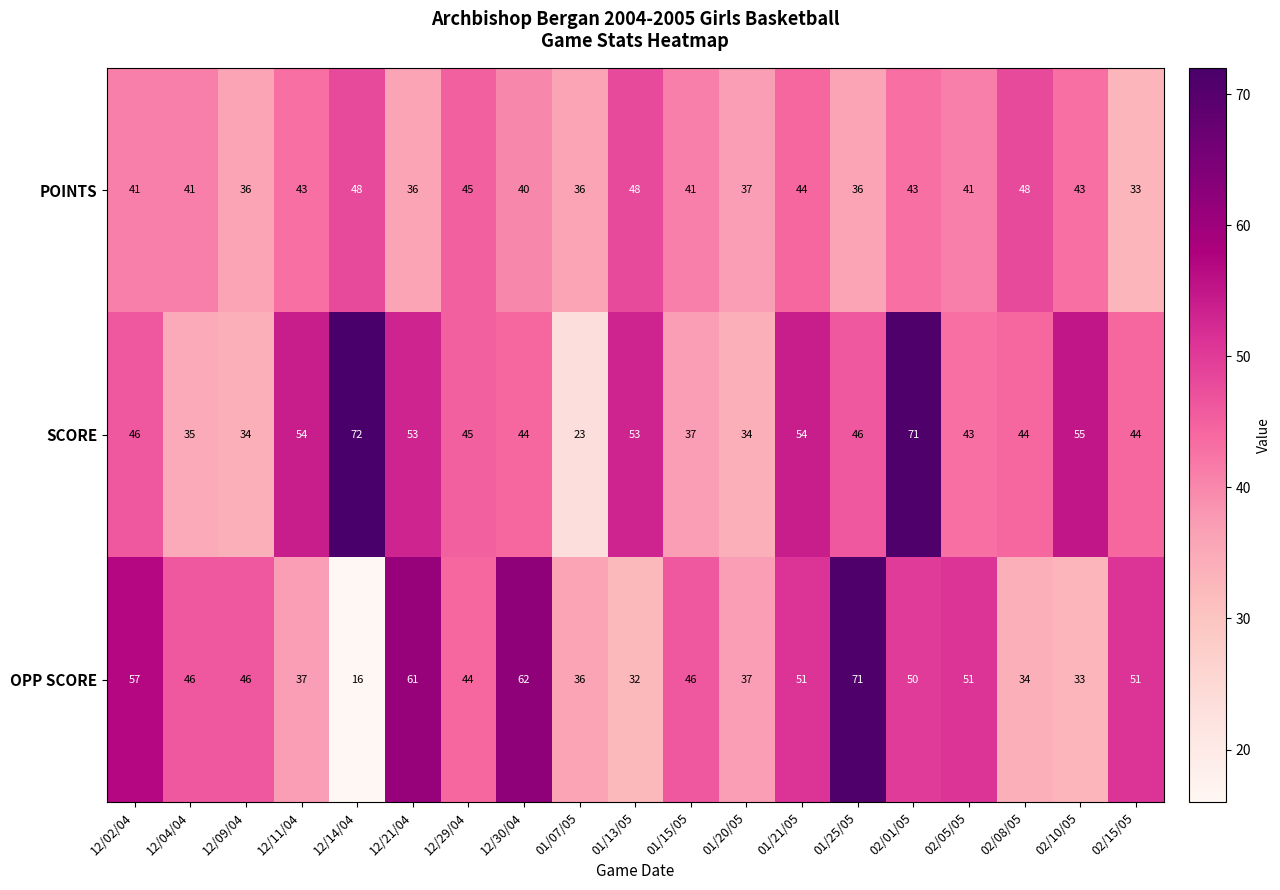

At which category is the sum across all series the highest?

02/01/05